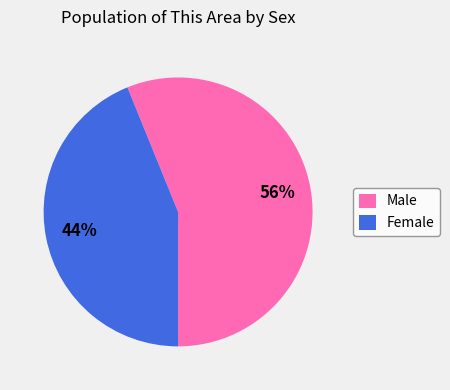

What is the largest slice in the pie chart?

Male